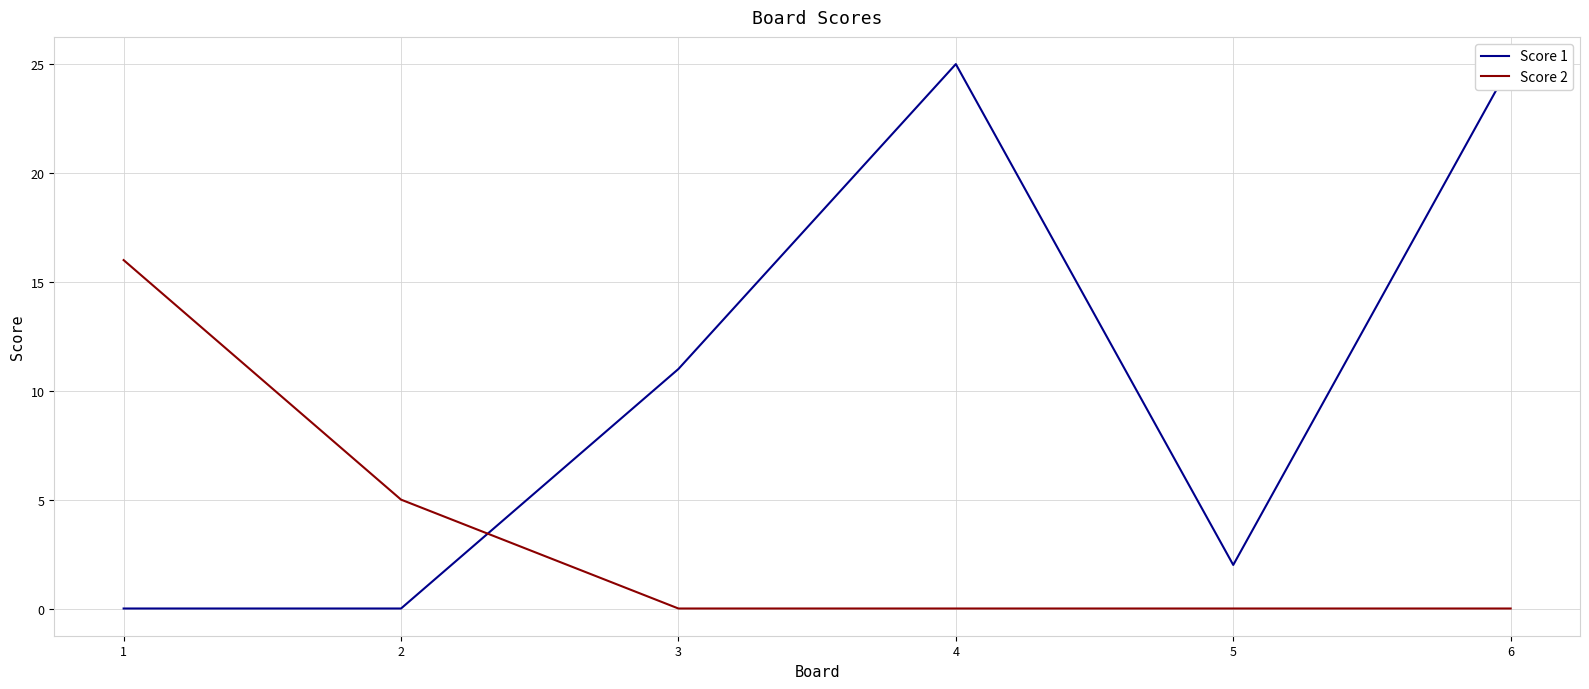

Which series changed the most between 1 and 4?

Score 1